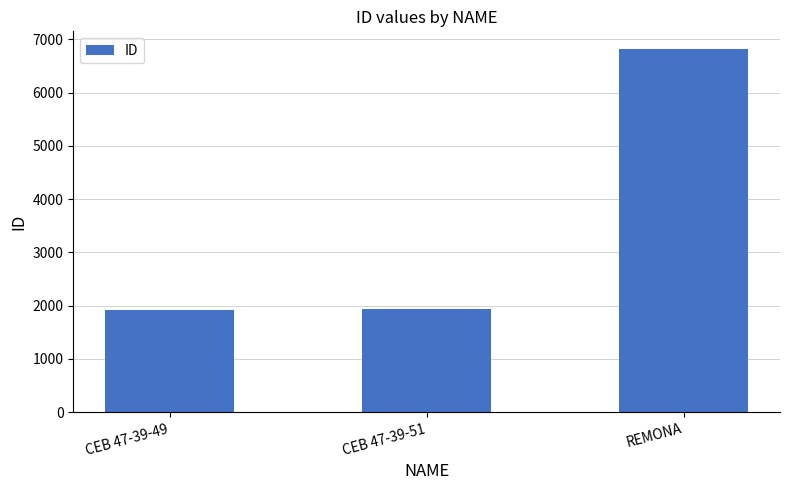

What is the value of the 3rd bar from the left?

6811